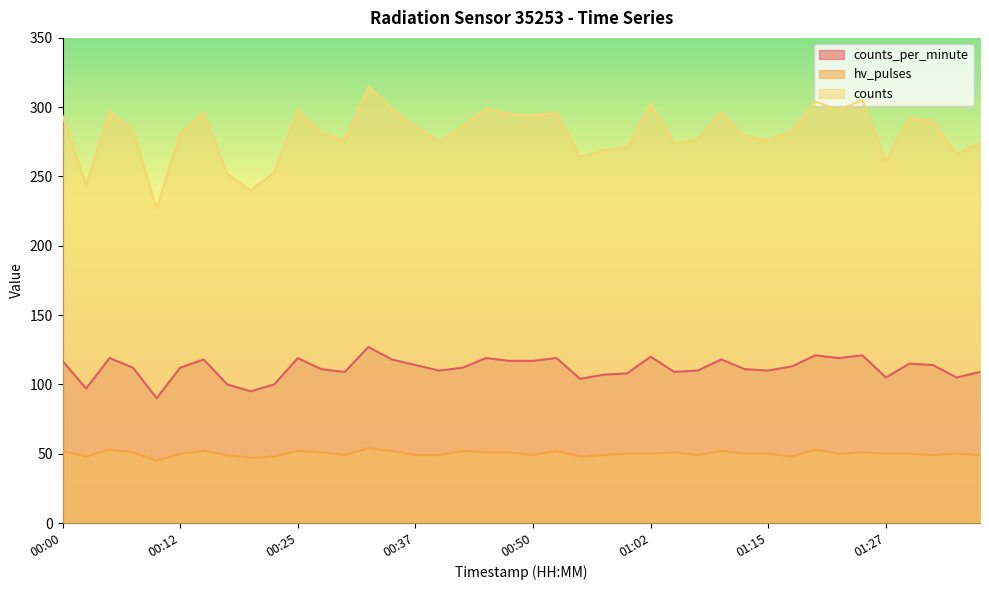

True or false: counts and counts_per_minute intersect in this chart.

False